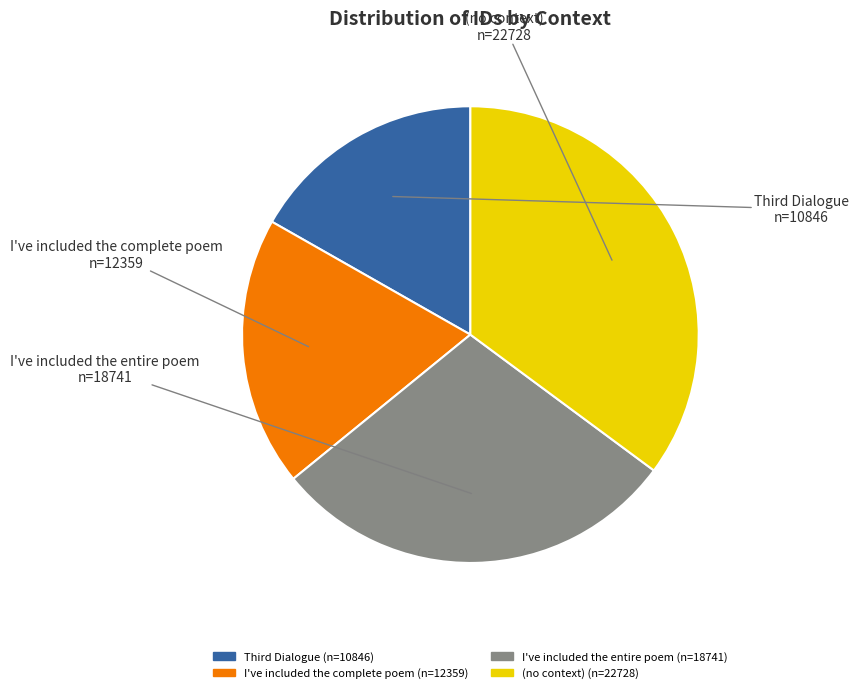

Is there any slice that represents more than half of the pie?

No